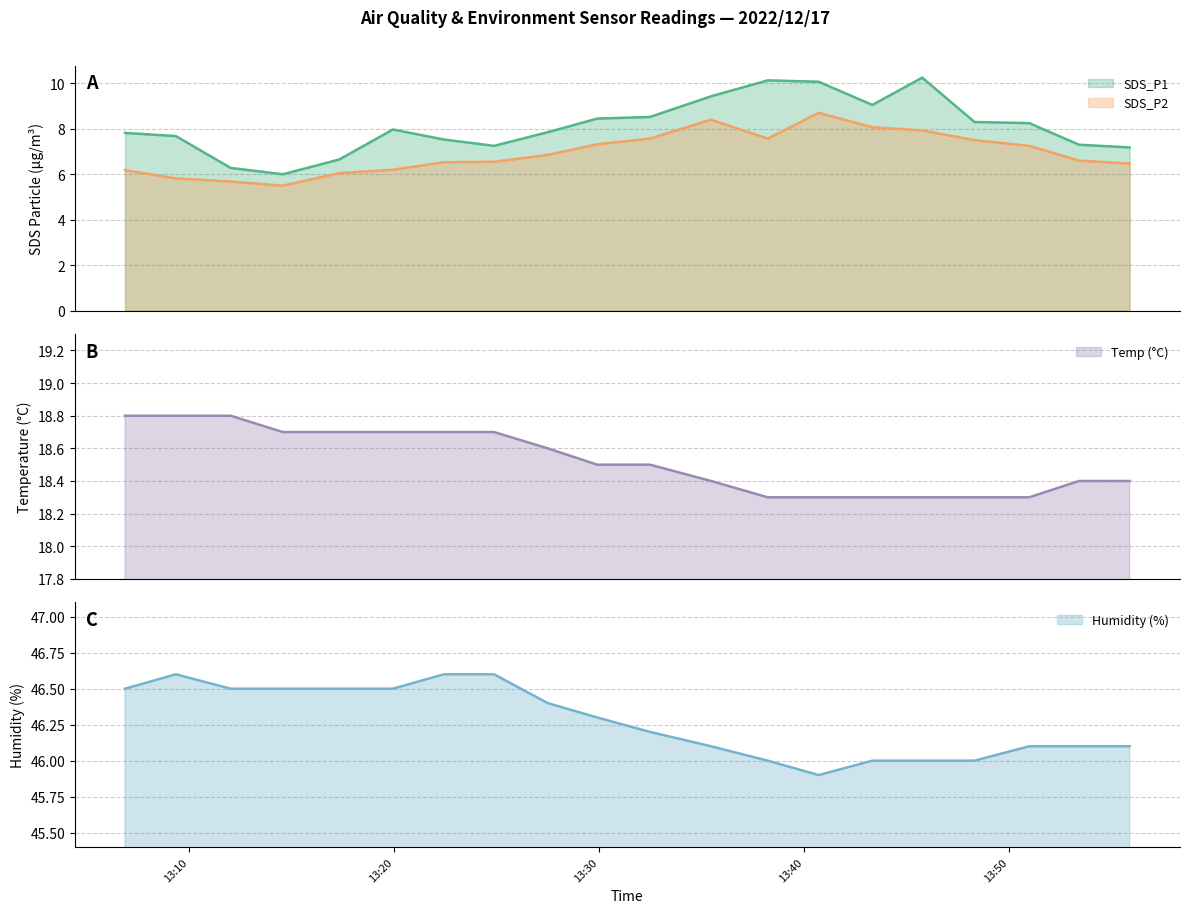

Reading right to left, transcribe all the data shown in this chart.

SDS_P1: 2022/12/17 13:55:53=7.2	2022/12/17 13:53:25=7.3	2022/12/17 13:50:59=8.2	2022/12/17 13:48:19=8.3	2022/12/17 13:45:46=10.2	2022/12/17 13:43:20=9.1	2022/12/17 13:40:43=10.1	2022/12/17 13:38:14=10.1	2022/12/17 13:35:28=9.4	2022/12/17 13:32:29=8.5	2022/12/17 13:29:55=8.4	2022/12/17 13:27:30=7.8	2022/12/17 13:24:53=7.2	2022/12/17 13:22:26=7.5	2022/12/17 13:19:57=8.0	2022/12/17 13:17:20=6.7	2022/12/17 13:14:35=6.0	2022/12/17 13:12:02=6.3	2022/12/17 13:09:22=7.7	2022/12/17 13:06:53=7.8
SDS_P2: 2022/12/17 13:55:53=6.5	2022/12/17 13:53:25=6.6	2022/12/17 13:50:59=7.2	2022/12/17 13:48:19=7.5	2022/12/17 13:45:46=7.9	2022/12/17 13:43:20=8.1	2022/12/17 13:40:43=8.7	2022/12/17 13:38:14=7.6	2022/12/17 13:35:28=8.4	2022/12/17 13:32:29=7.6	2022/12/17 13:29:55=7.3	2022/12/17 13:27:30=6.8	2022/12/17 13:24:53=6.5	2022/12/17 13:22:26=6.5	2022/12/17 13:19:57=6.2	2022/12/17 13:17:20=6.0	2022/12/17 13:14:35=5.5	2022/12/17 13:12:02=5.7	2022/12/17 13:09:22=5.8	2022/12/17 13:06:53=6.2
Temp: 2022/12/17 13:55:53=18.4	2022/12/17 13:53:25=18.4	2022/12/17 13:50:59=18.3	2022/12/17 13:48:19=18.3	2022/12/17 13:45:46=18.3	2022/12/17 13:43:20=18.3	2022/12/17 13:40:43=18.3	2022/12/17 13:38:14=18.3	2022/12/17 13:35:28=18.4	2022/12/17 13:32:29=18.5	2022/12/17 13:29:55=18.5	2022/12/17 13:27:30=18.6	2022/12/17 13:24:53=18.7	2022/12/17 13:22:26=18.7	2022/12/17 13:19:57=18.7	2022/12/17 13:17:20=18.7	2022/12/17 13:14:35=18.7	2022/12/17 13:12:02=18.8	2022/12/17 13:09:22=18.8	2022/12/17 13:06:53=18.8
Humidity: 2022/12/17 13:55:53=46.1	2022/12/17 13:53:25=46.1	2022/12/17 13:50:59=46.1	2022/12/17 13:48:19=46.0	2022/12/17 13:45:46=46.0	2022/12/17 13:43:20=46.0	2022/12/17 13:40:43=45.9	2022/12/17 13:38:14=46.0	2022/12/17 13:35:28=46.1	2022/12/17 13:32:29=46.2	2022/12/17 13:29:55=46.3	2022/12/17 13:27:30=46.4	2022/12/17 13:24:53=46.6	2022/12/17 13:22:26=46.6	2022/12/17 13:19:57=46.5	2022/12/17 13:17:20=46.5	2022/12/17 13:14:35=46.5	2022/12/17 13:12:02=46.5	2022/12/17 13:09:22=46.6	2022/12/17 13:06:53=46.5